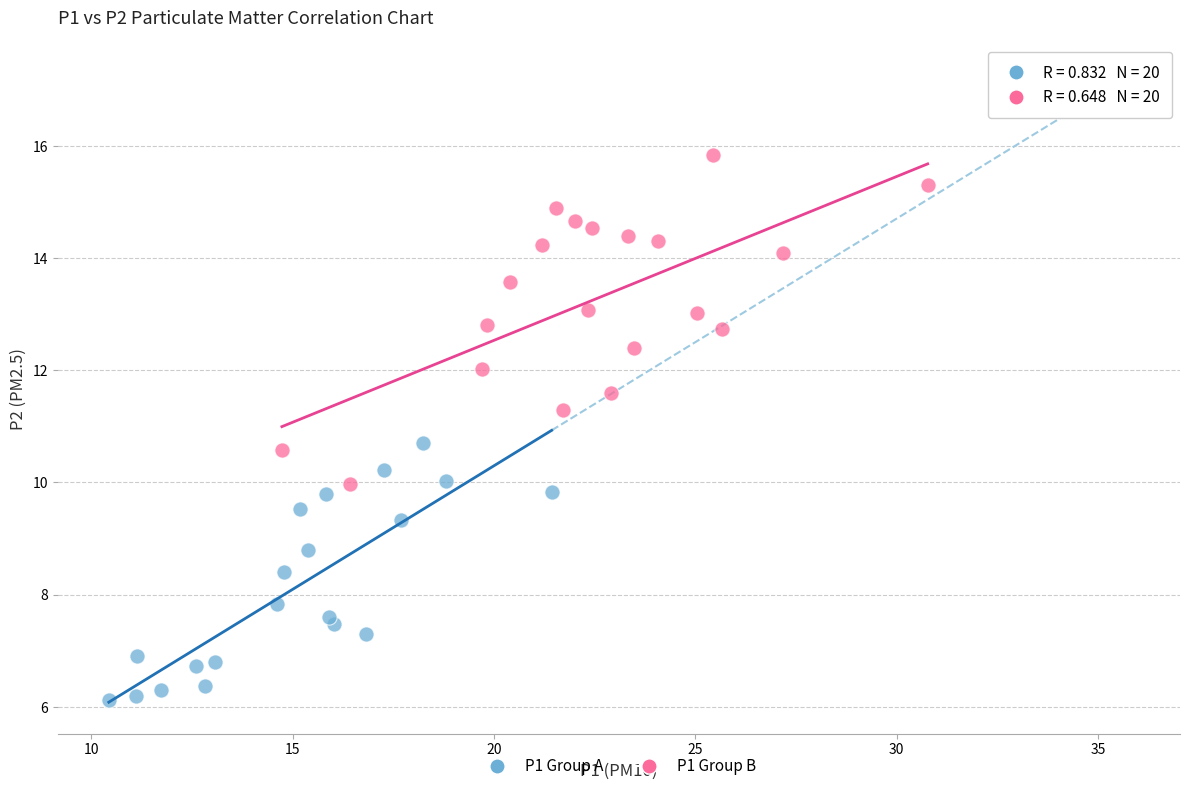

Which series reaches the maximum Y coordinate?

P1 Group B